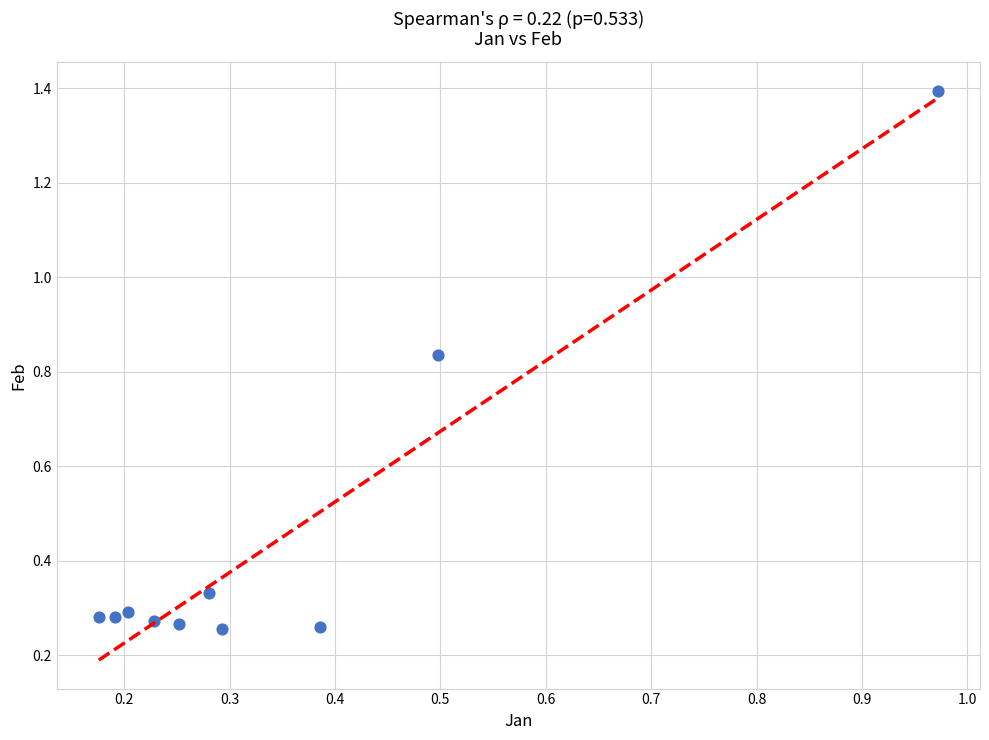

What is the average Y value?

0.4